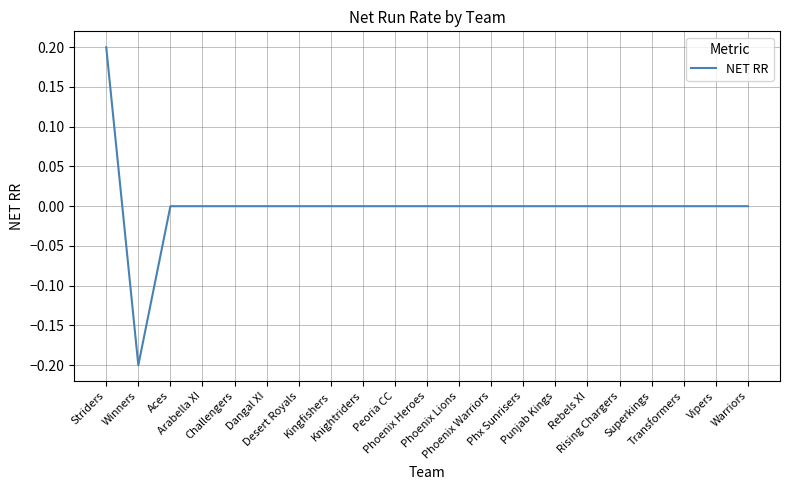

How many interior local valleys (lower than both neighbors) does the data have?

1